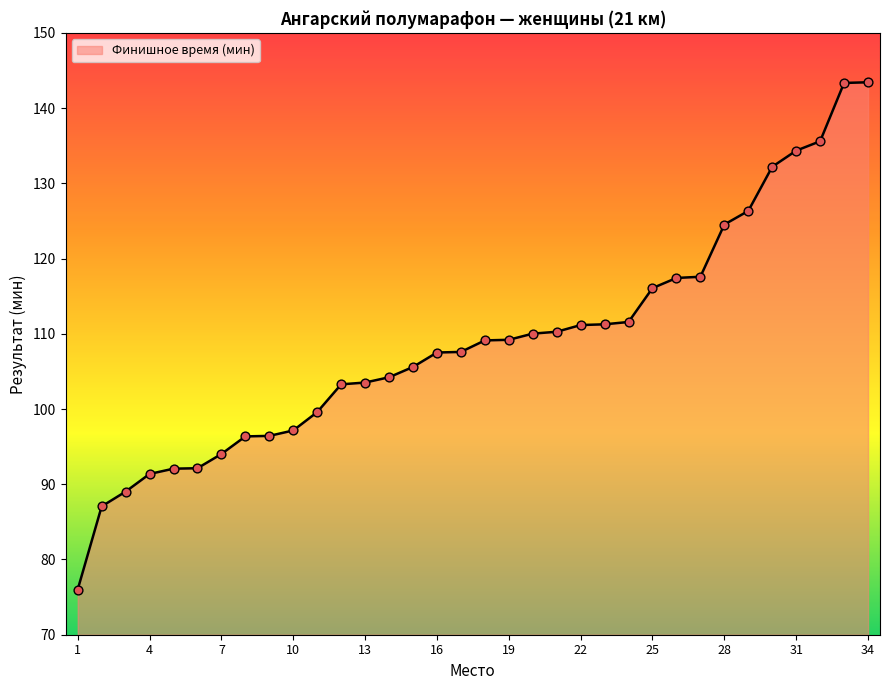

What is the maximum value shown in the chart?

143.4